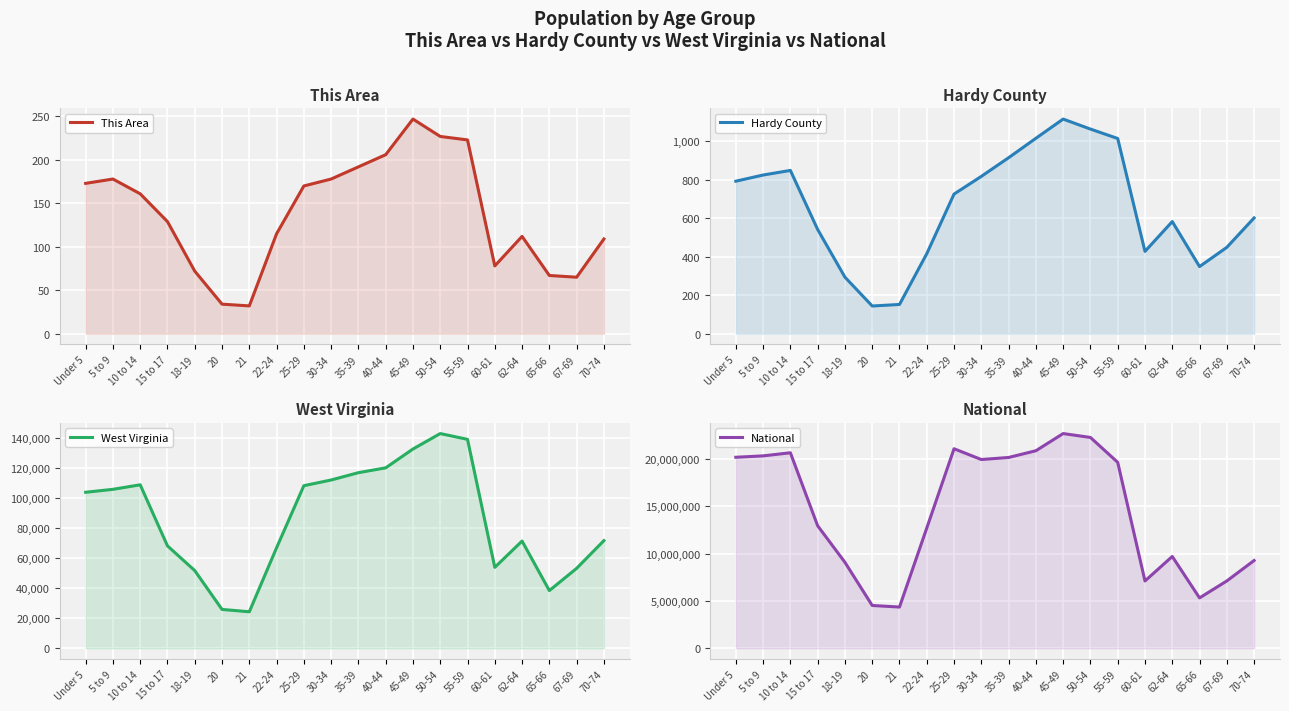

What is the average value of the Hardy County series?

655